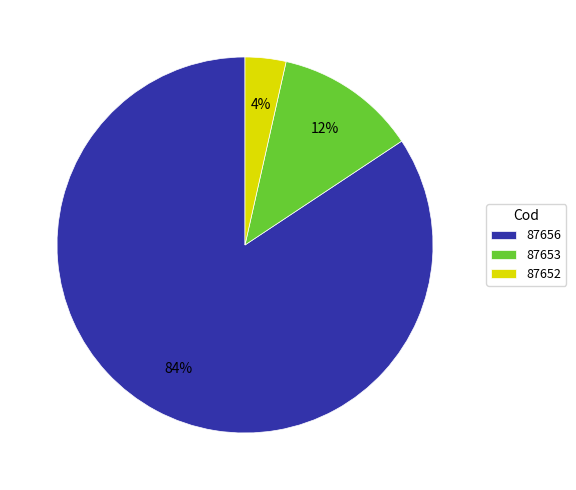

Combined, do 87656 and 87652 account for over 50%?

Yes